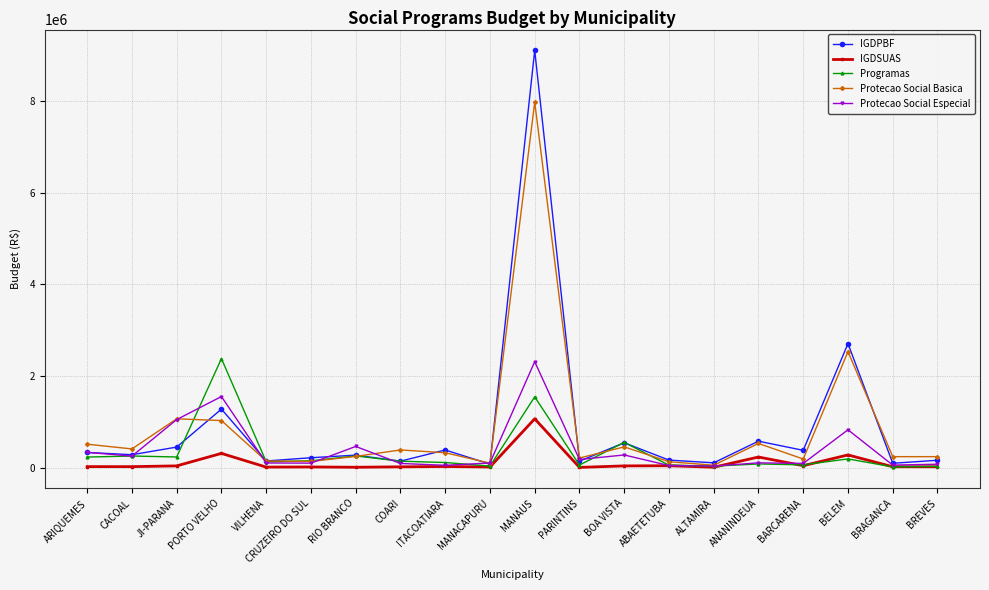

What is the label of the 3rd point from the right?

BELEM